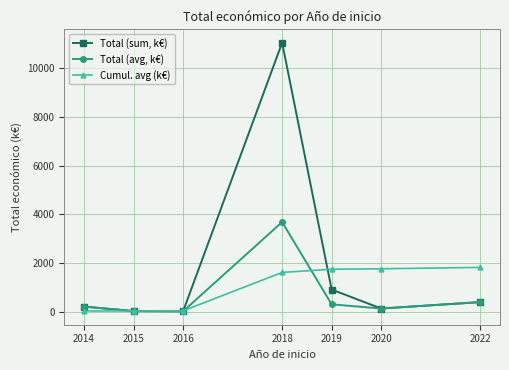

What is the value of the Total (sum, k€) point at the 5th from the left?

910.6